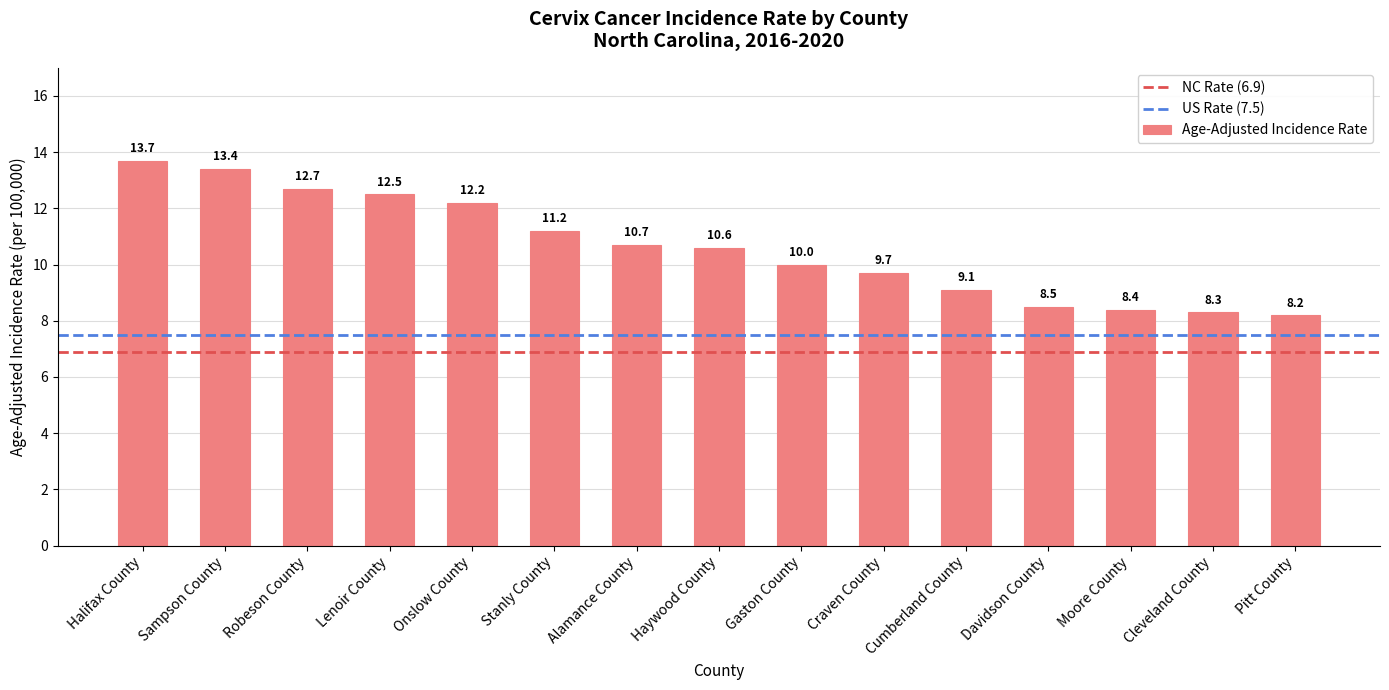

Reading left to right, what are all the values shown in this chart?

13.7	13.4	12.7	12.5	12.2	11.2	10.7	10.6	10.0	9.7	9.1	8.5	8.4	8.3	8.2